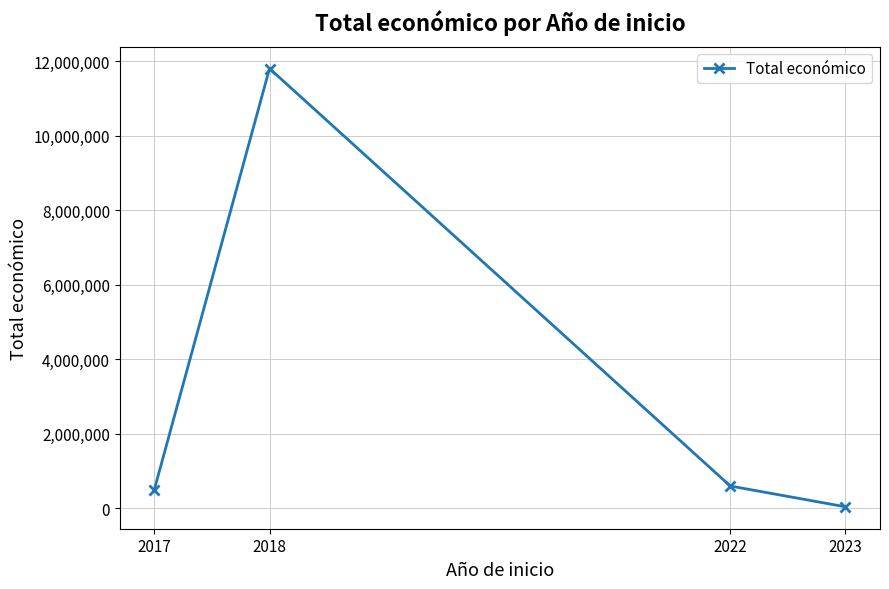

What is the minimum value shown in the chart?

40876